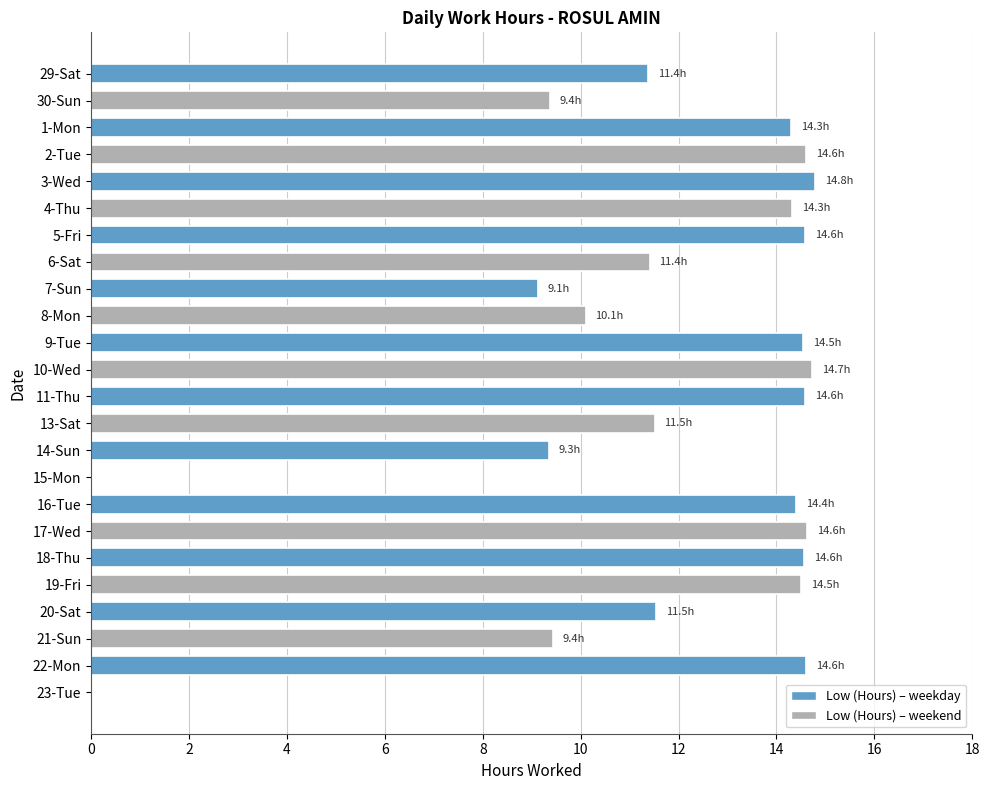

Is it true that the value at 11-Thu is 14.6?

True